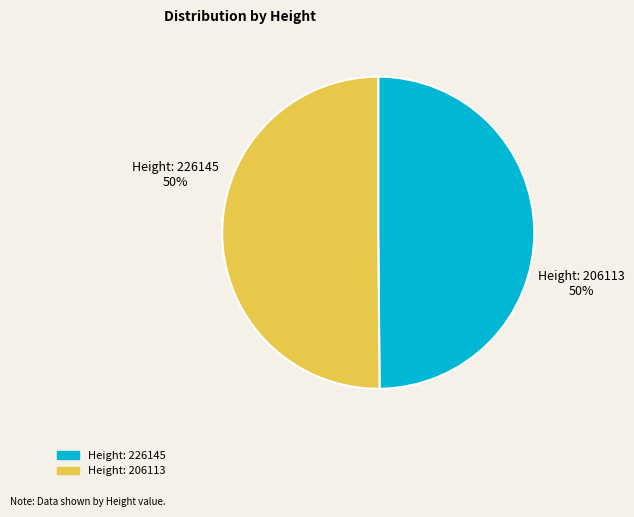

What percentage is the Height: 206113 slice, to the nearest percent?

50%